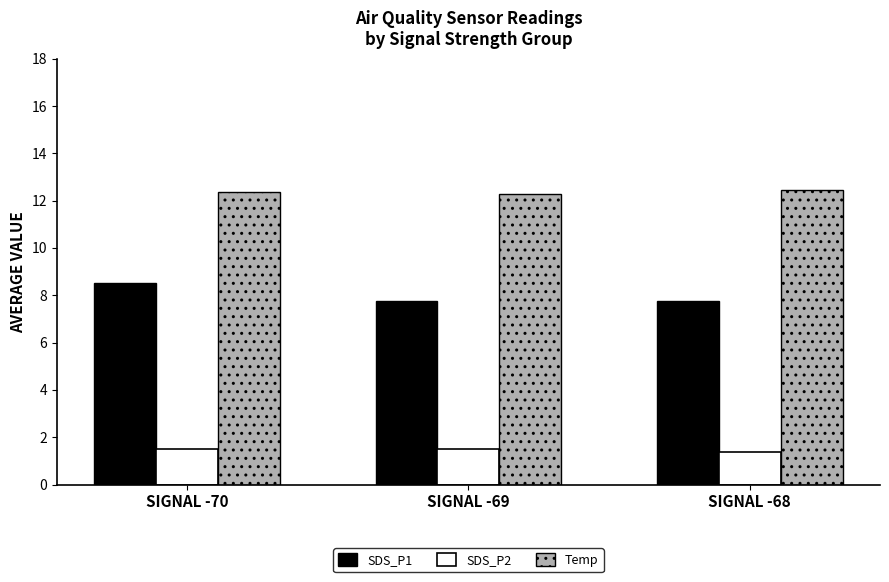

Reading left to right, list all the values displayed in this chart.

SDS_P1: 8.5	7.8	7.8
SDS_P2: 1.5	1.5	1.4
Temp: 12.4	12.3	12.4